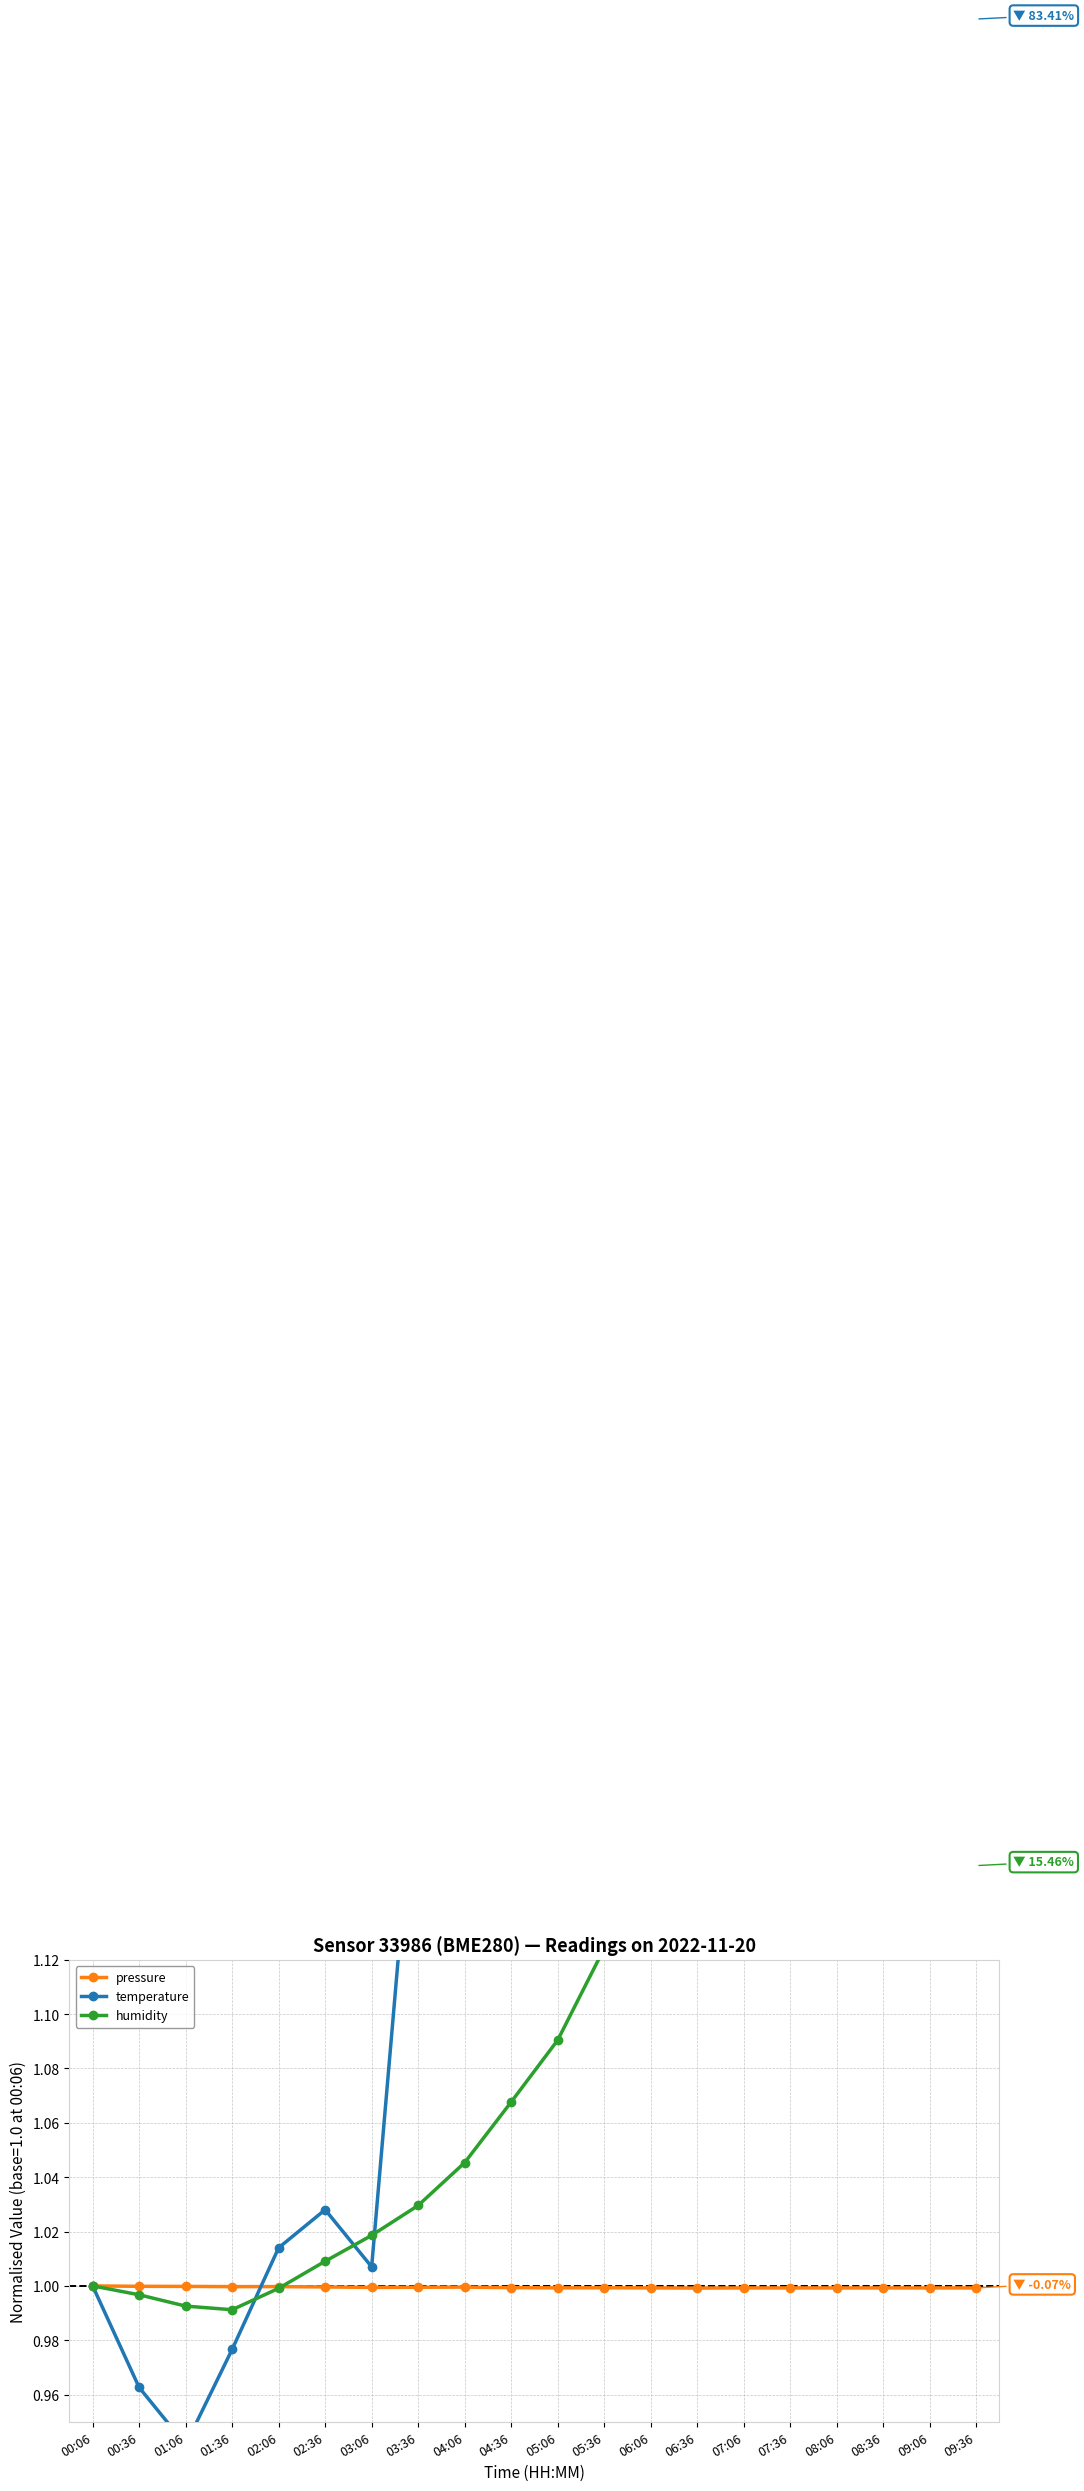

Read the humidity value at 03:06.

1.0